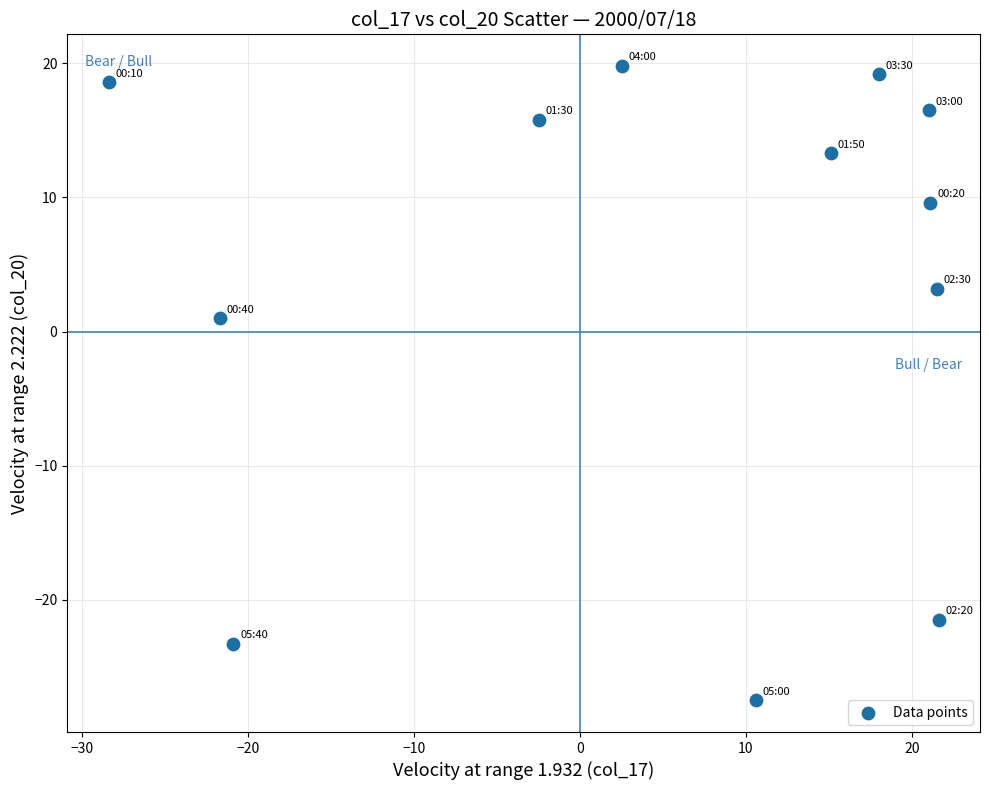

What is the average X value?

4.8